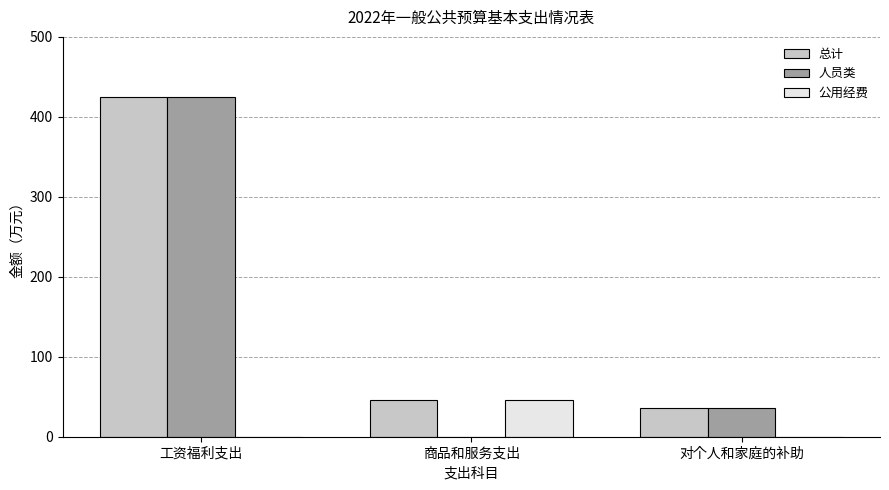

What is the sum of the 总计 values at 商品和服务支出 and 工资福利支出?

471.0